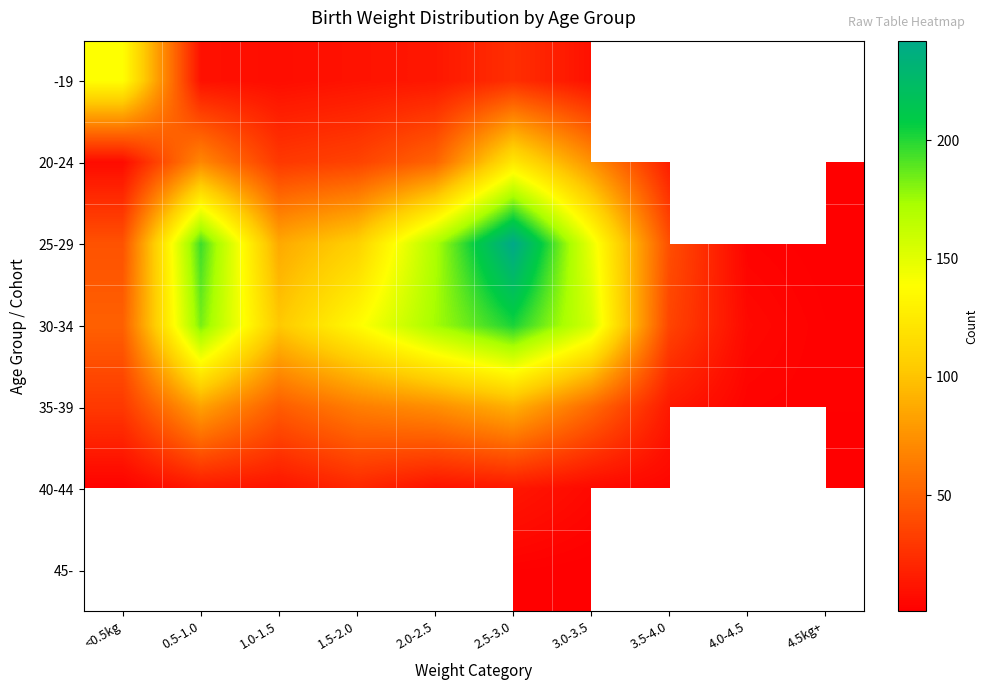

What is the difference between the maximum and minimum values in the 40-44 series?

20.0